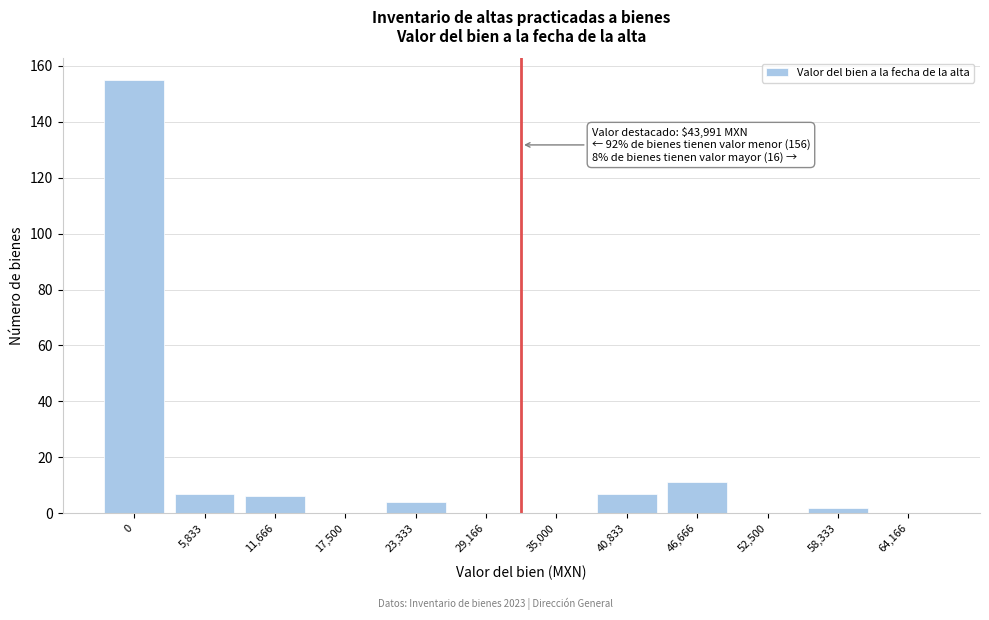

Reading left to right, what are all the values shown in this chart?

0=155	5,833=7	11,666=6	17,500=0	23,333=4	29,166=0	35,000=0	40,833=7	46,666=11	52,500=0	58,333=2	64,166=0